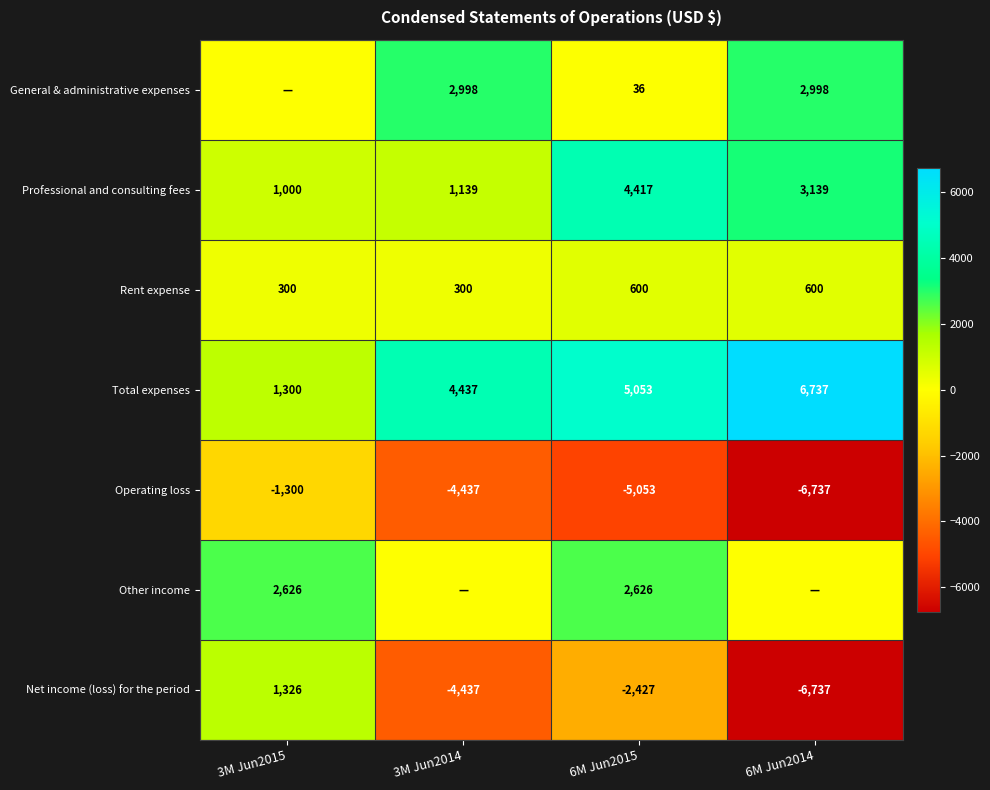

Is it true that General & administrative expenses equals 959 at 3M Jun2014?

False